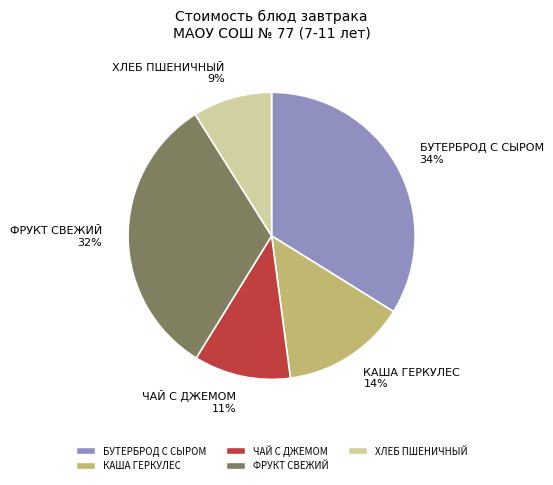

Which slice is the largest?

БУТЕРБРОД С СЫРОМ